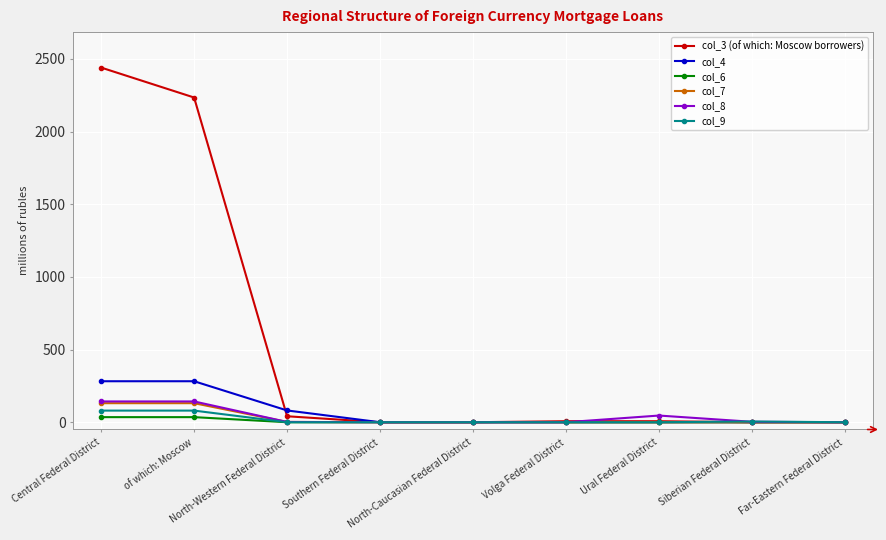

What is the maximum value for col_4?

282